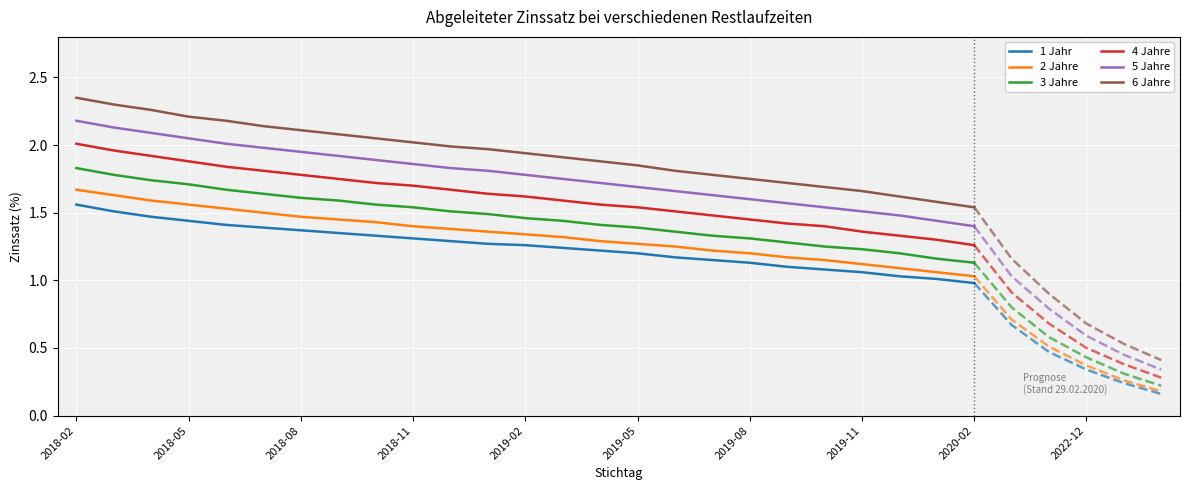

What is the difference between the maximum and second lowest values in the 2 Jahre series?

0.6